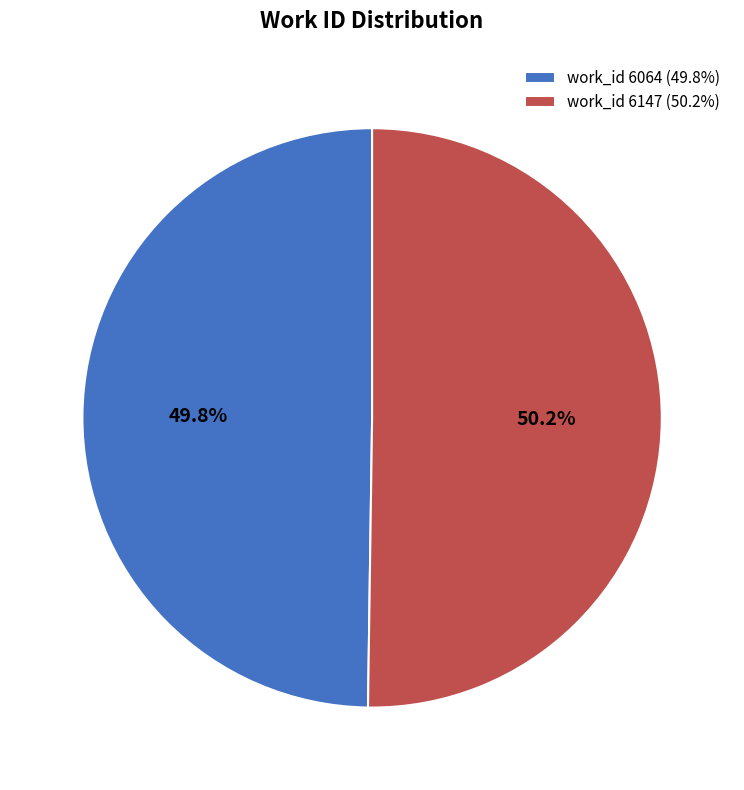

What portion of the pie excludes work_id 6147 (50.2%)?

49.8%